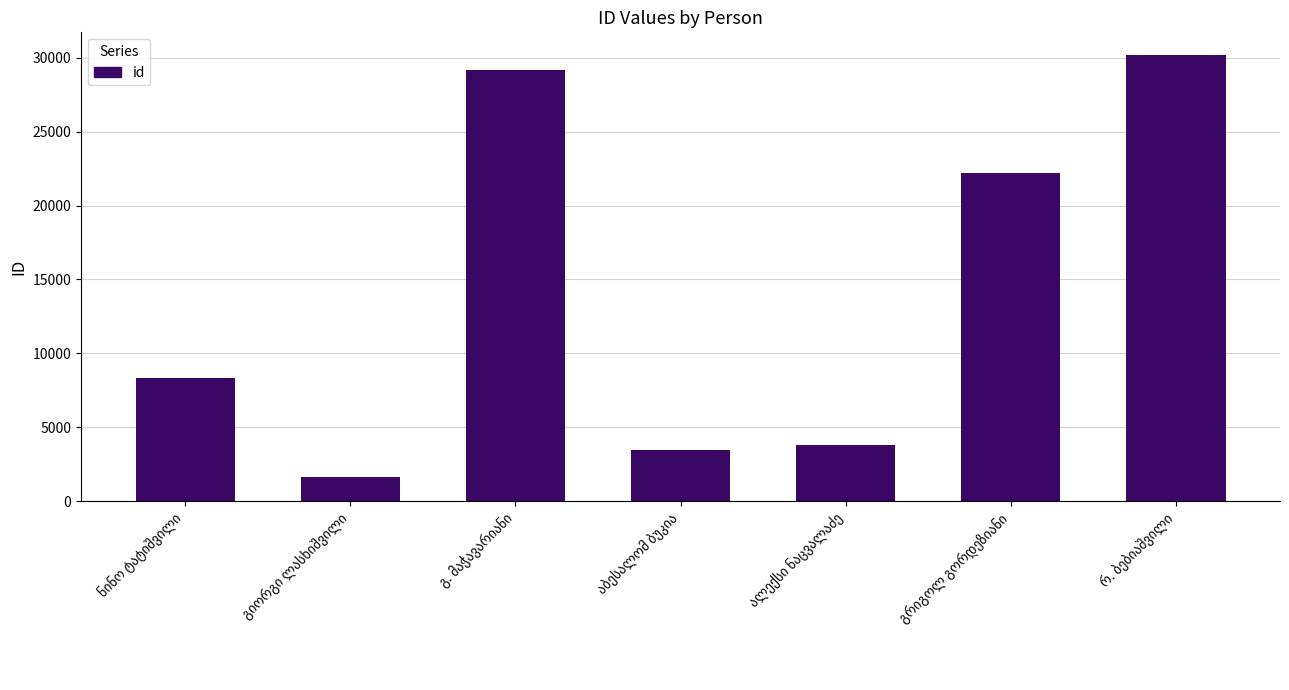

What is the value of the 1st bar from the left?

8333